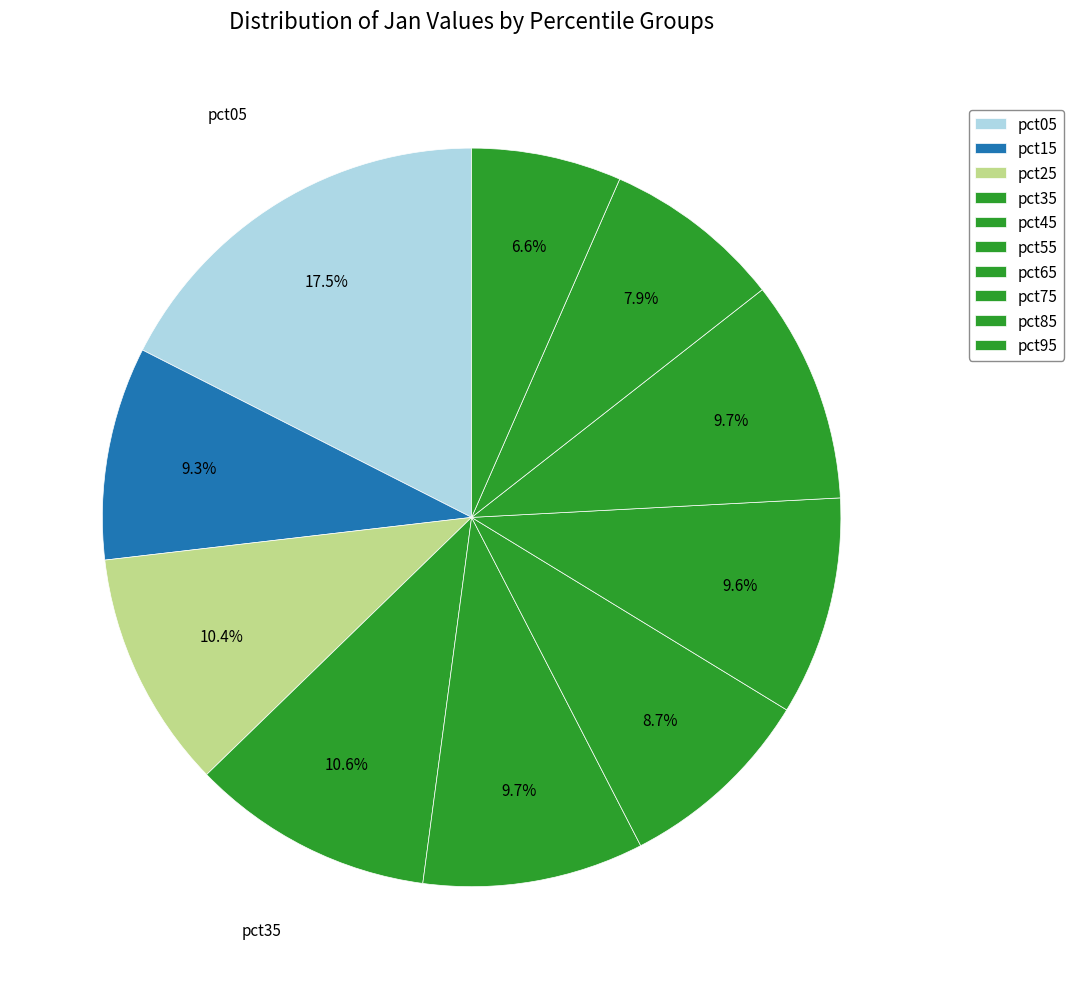

Count the number of slices in the pie.

10